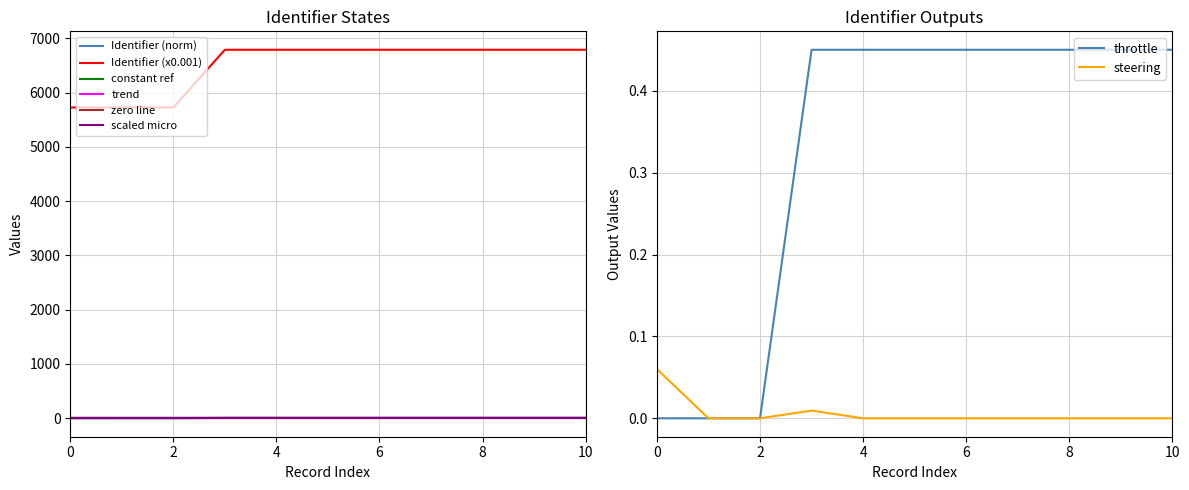

Is it true that the value at 2021-10-11 is 4396.1?

False